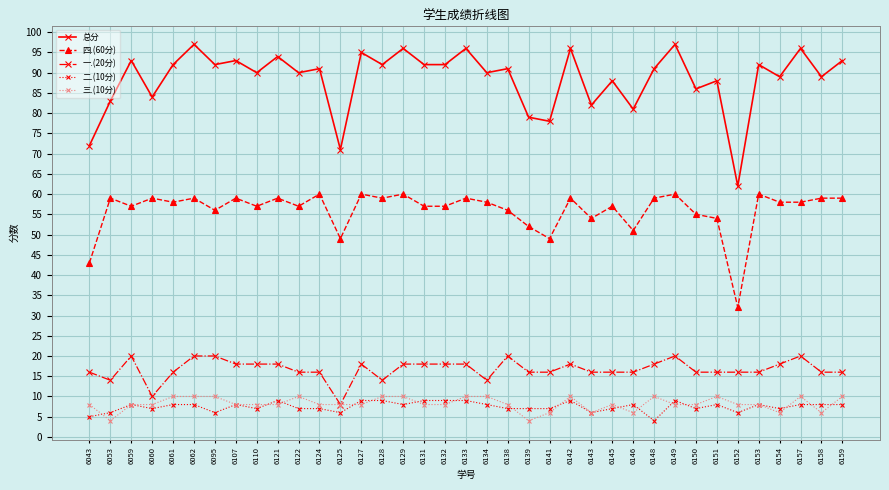

Which series has the largest total across all categories?

总分